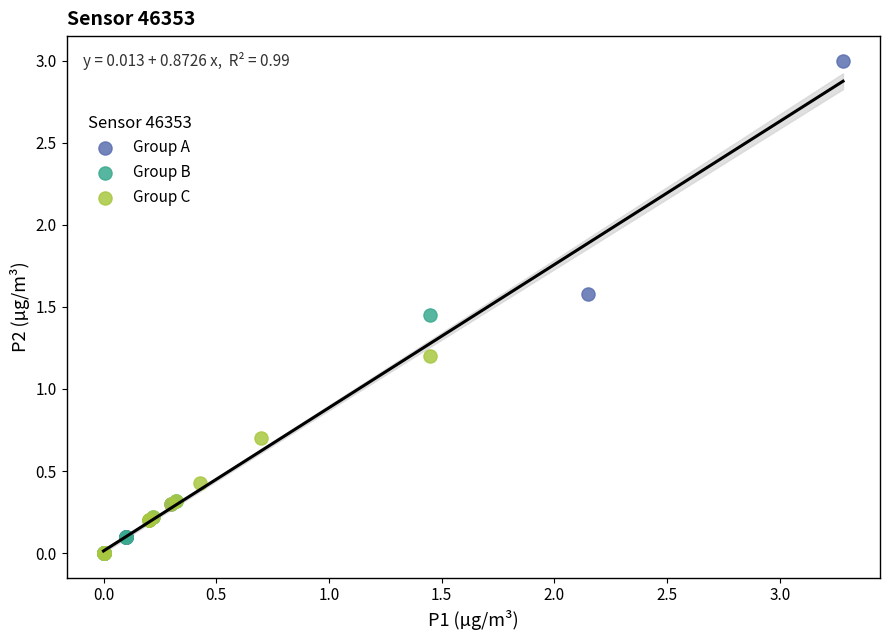

What are all the series names shown in the legend?

Group A, Group B, Group C